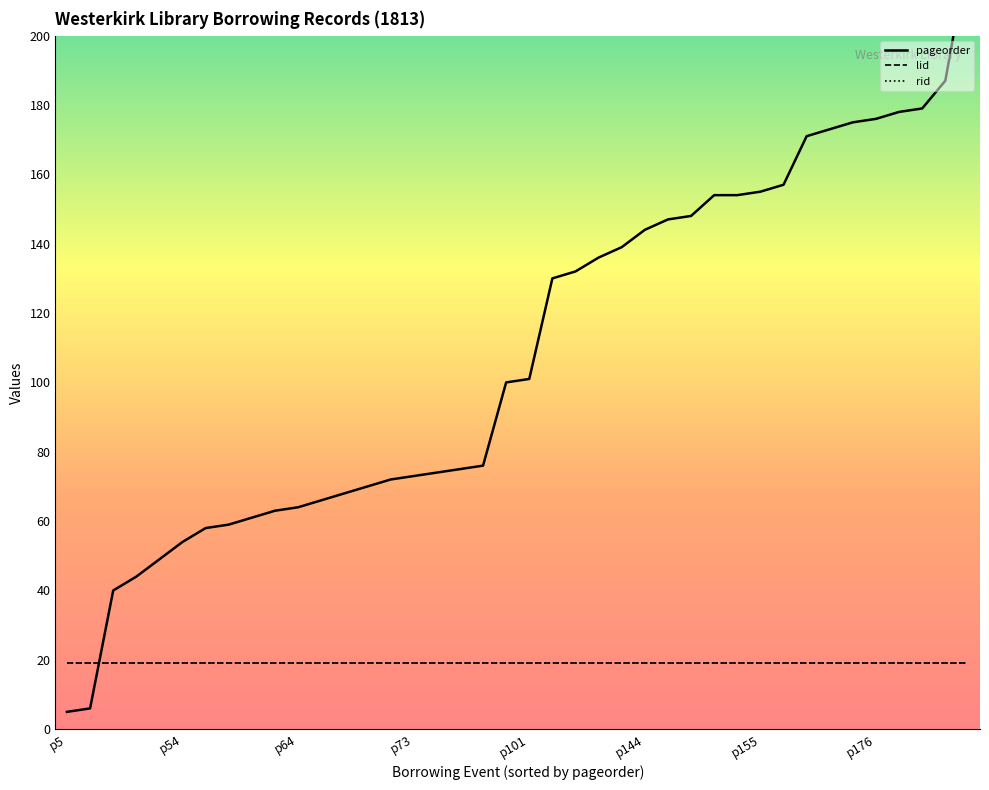

Which series ends up on top after the final intersection of pageorder and lid?

pageorder